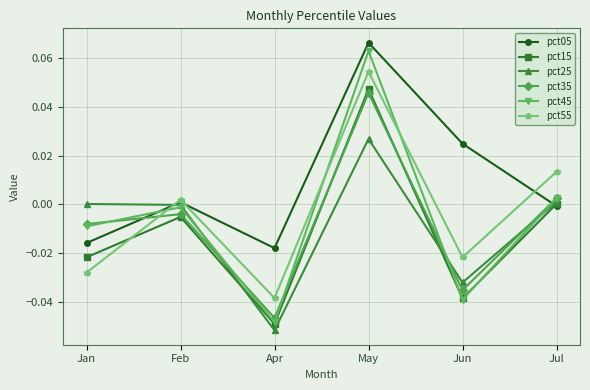

Which series has the largest total across all categories?

pct05